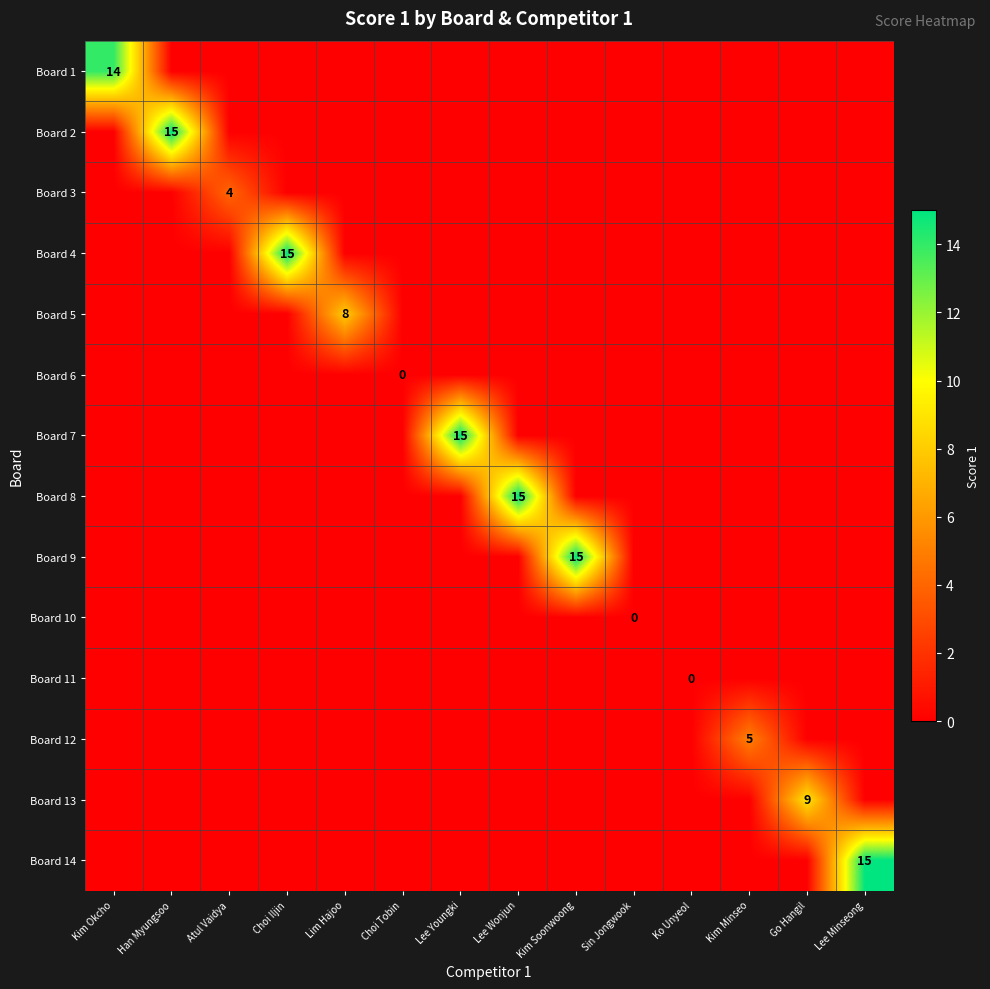

The value of Board 4 at Atul Vaidya is 0. True or false?

True